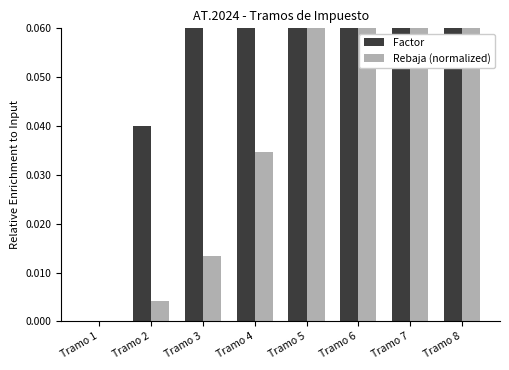

Rank the series by their maximum value, from highest to lowest.

Factor, Rebaja (normalized)